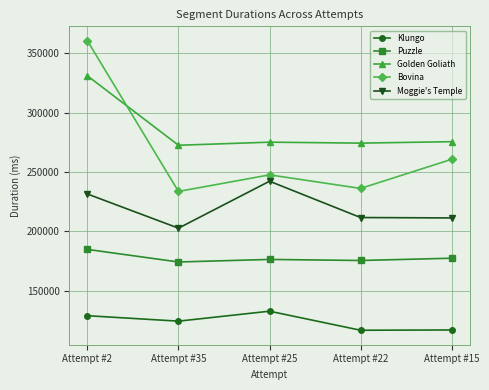

What is the difference between the highest and lowest values at Attempt #15?

158541